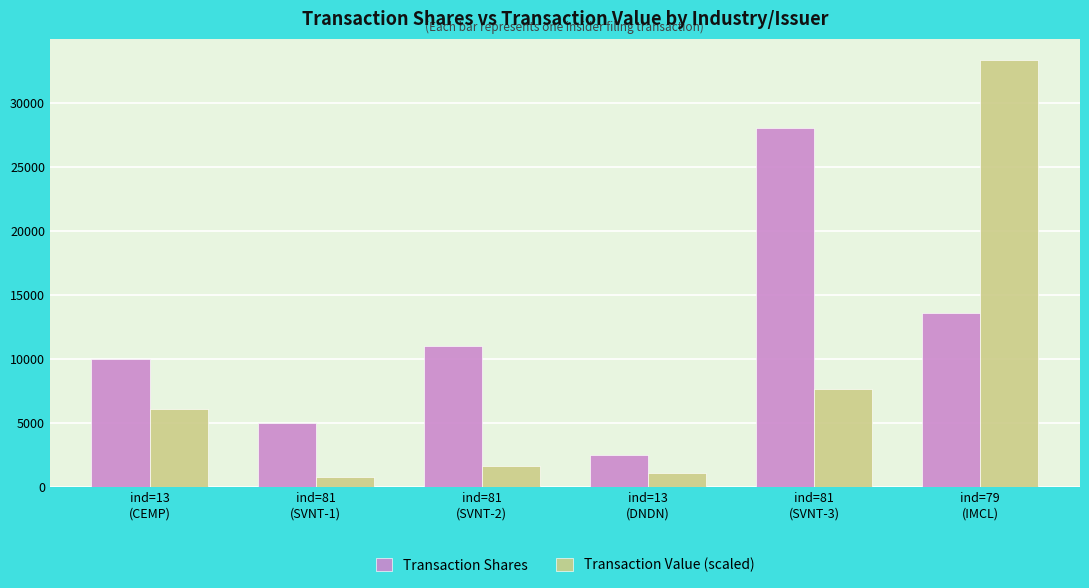

List the series in order of their overall mean, lowest first.

Transaction Value (scaled), Transaction Shares